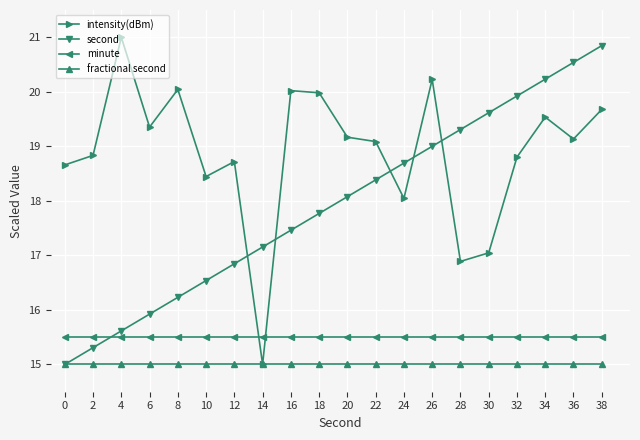

How many values in the second series exceed 18?

10